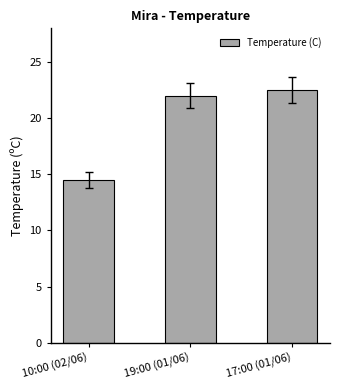

How many bars are there in total?

3